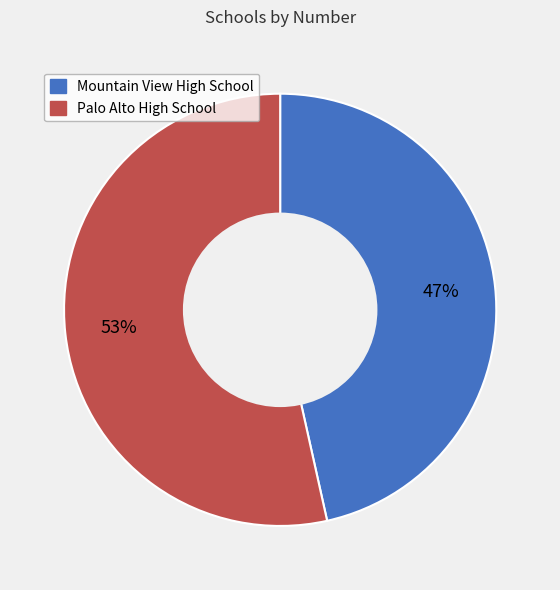

Combined, do Palo Alto High School and Mountain View High School account for over 50%?

Yes